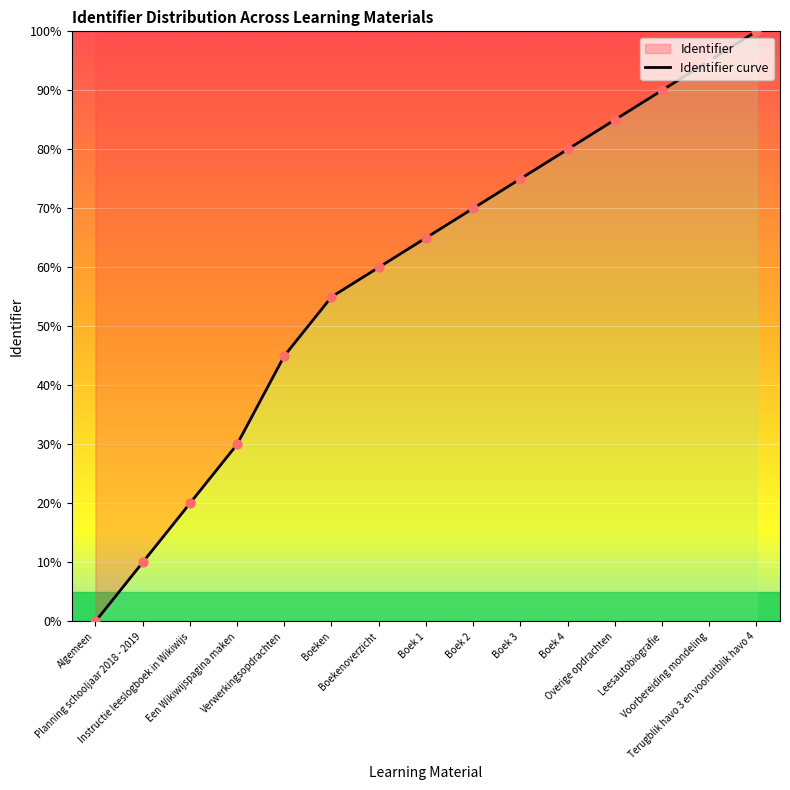

What is the ratio of the value at Boek 3 to the value at Voorbereiding mondeling?

0.8